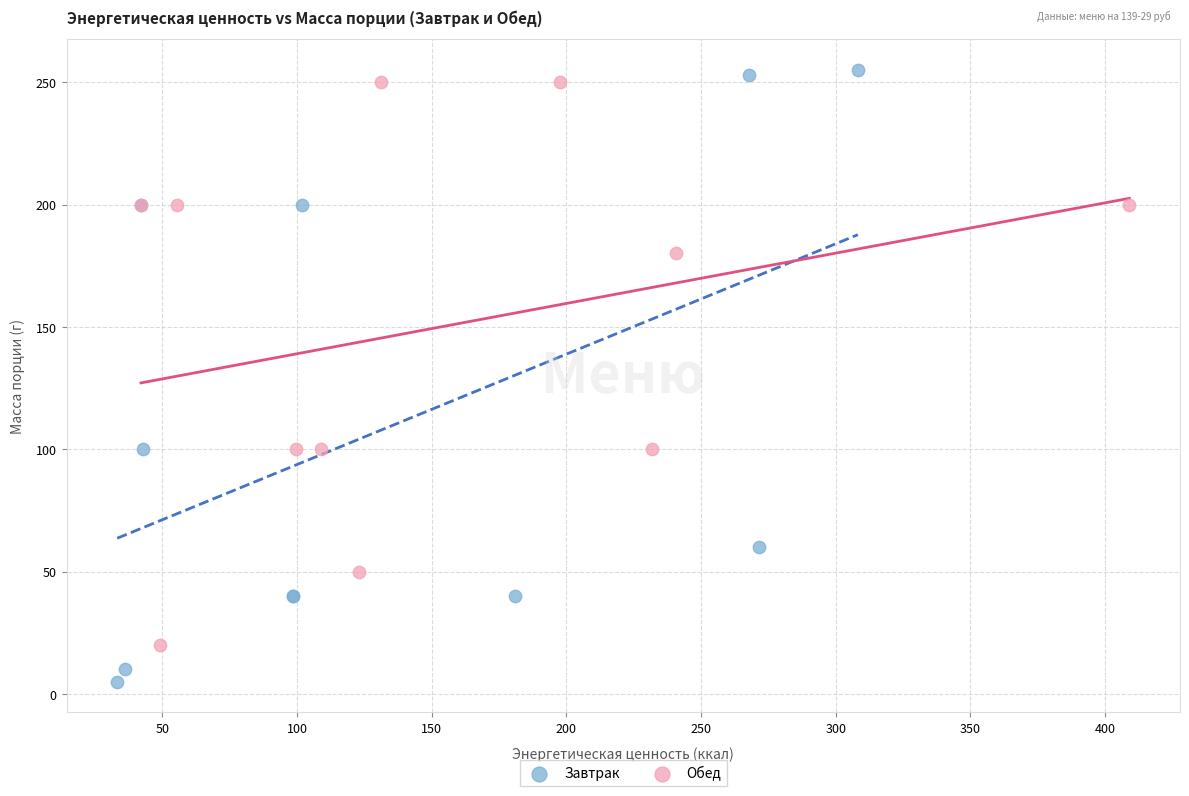

Which series reaches the maximum Y coordinate?

Завтрак